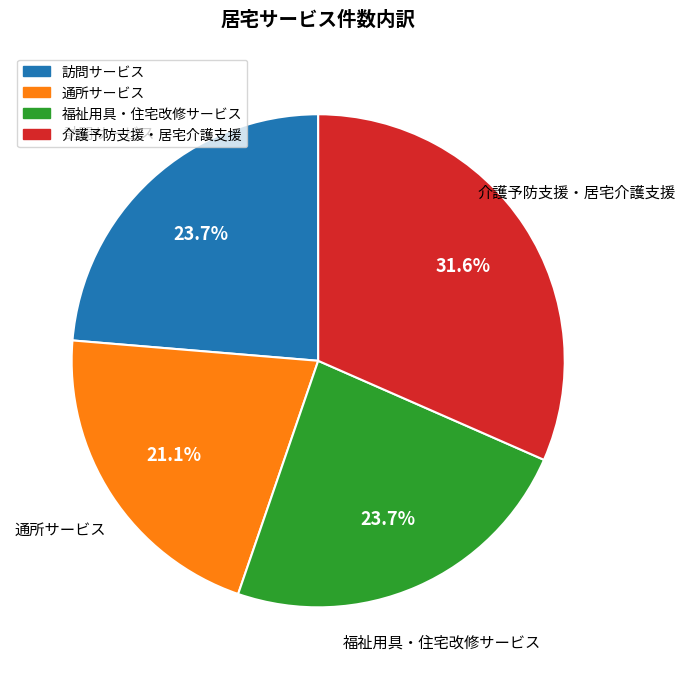

To the nearest percent, what is the average slice percentage?

25%